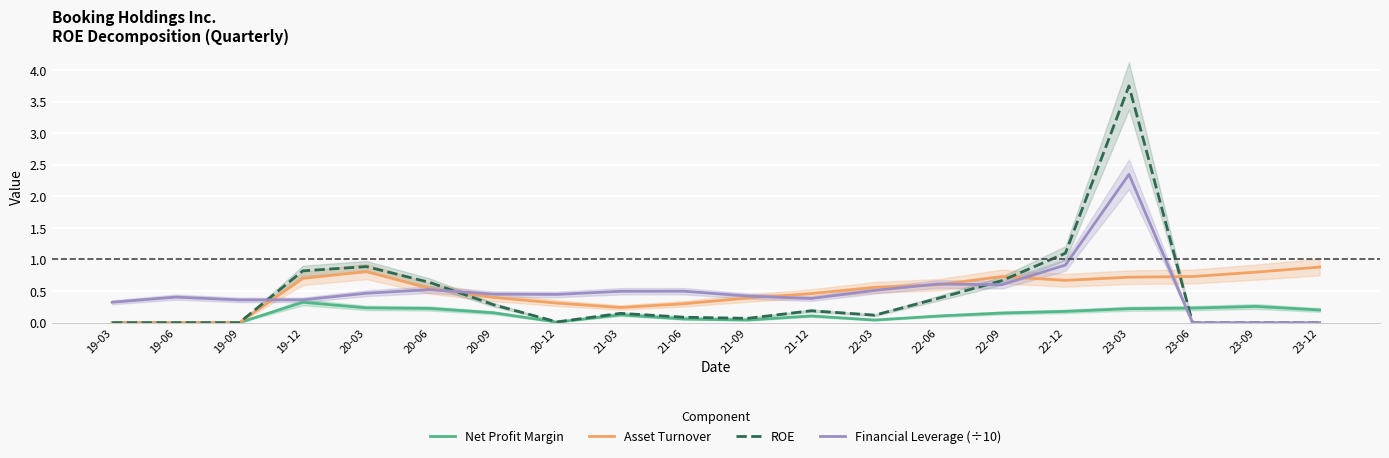

The value of ROE at 19-12 is 0.2. True or false?

False